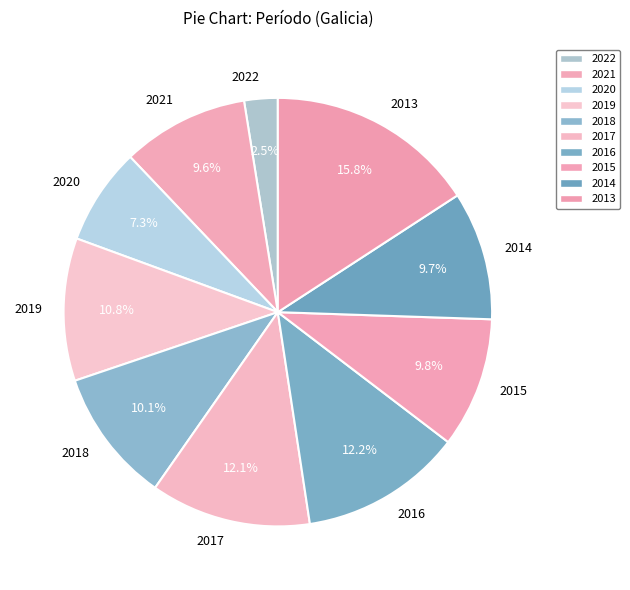

What percentage is the 2013 slice, to the nearest percent?

16%